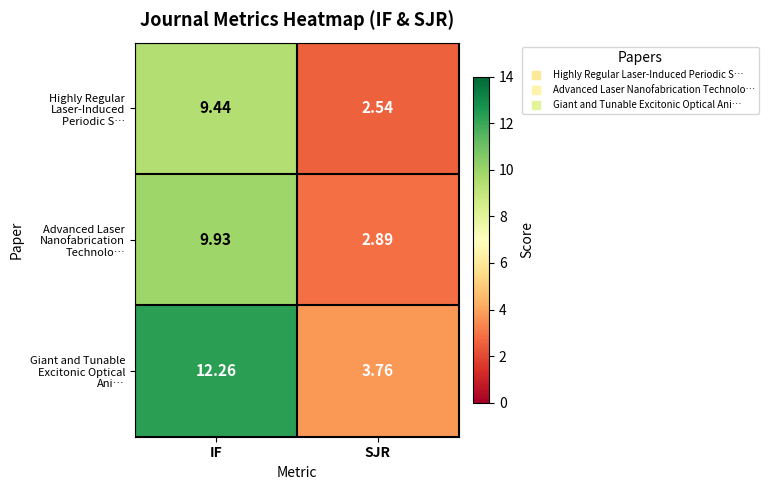

Which label corresponds to the largest value in the chart?

IF